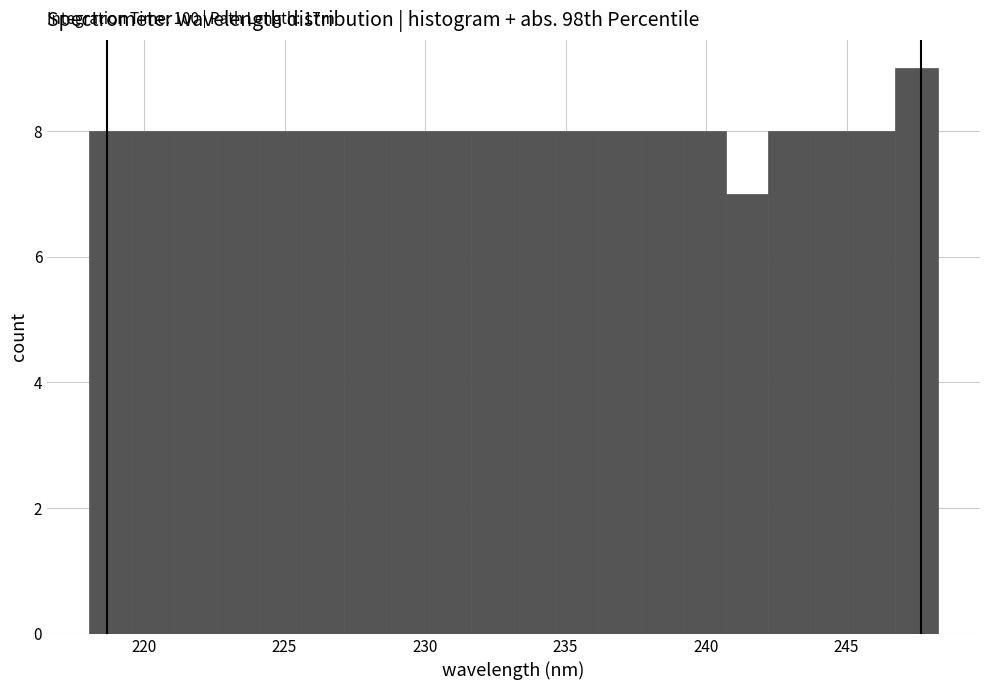

Read against the x-axis, roughly where is the centre of the tallest bar?

247.5